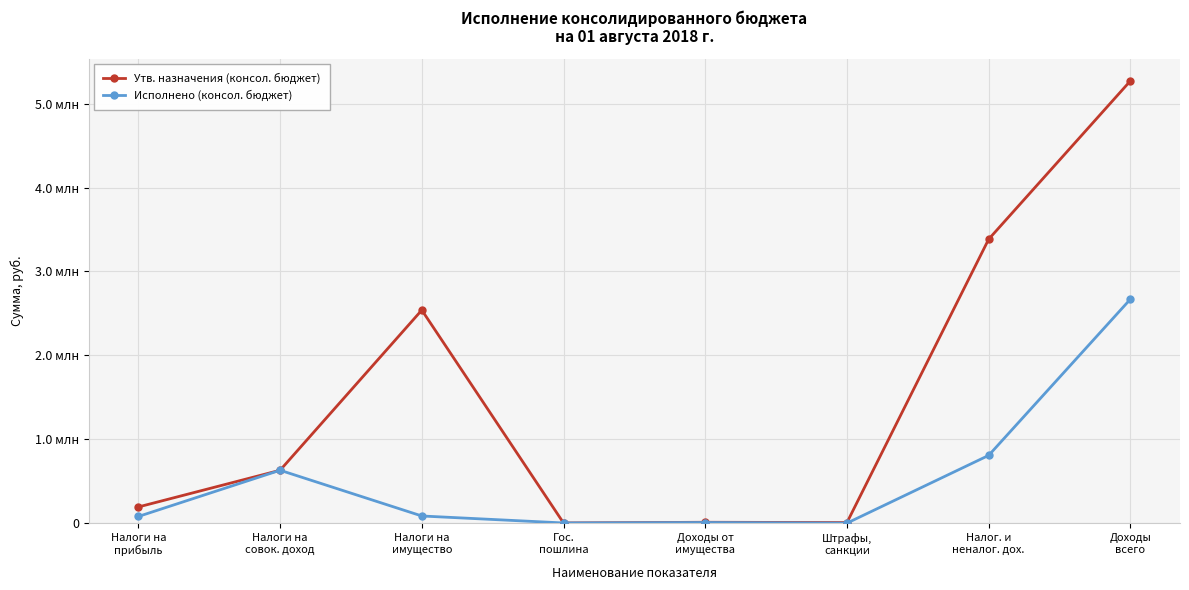

Which series changed the most between Налоги на
прибыль and Доходы от
имущества?

Утв. назначения (консол. бюджет)